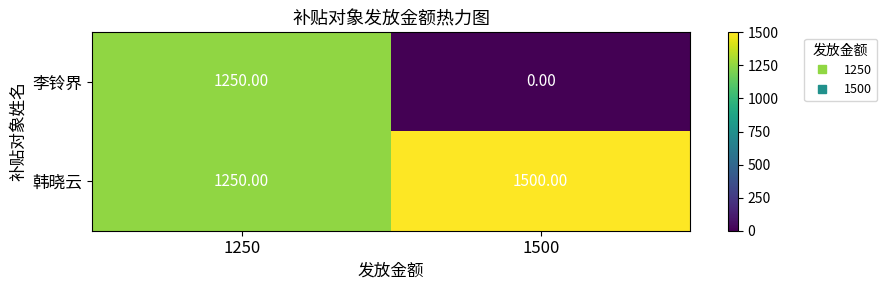

What is the sum of the 韩晓云 values at 1500 and 1250?

2750